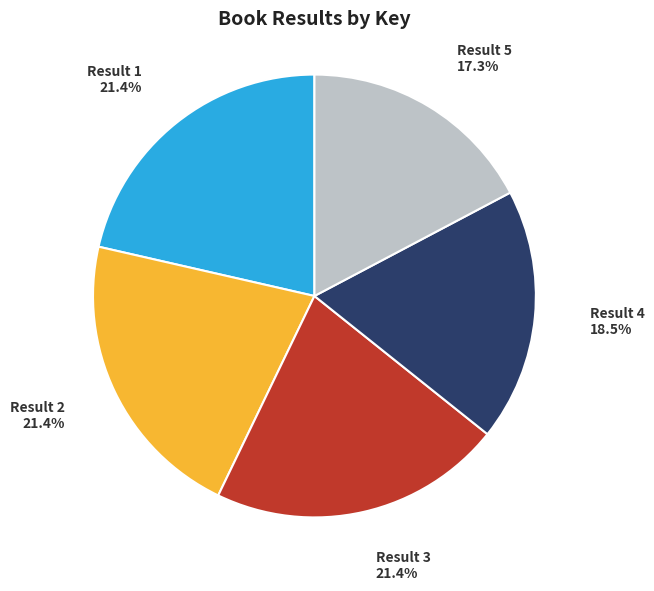

What is the smallest slice in the pie chart?

Result 5